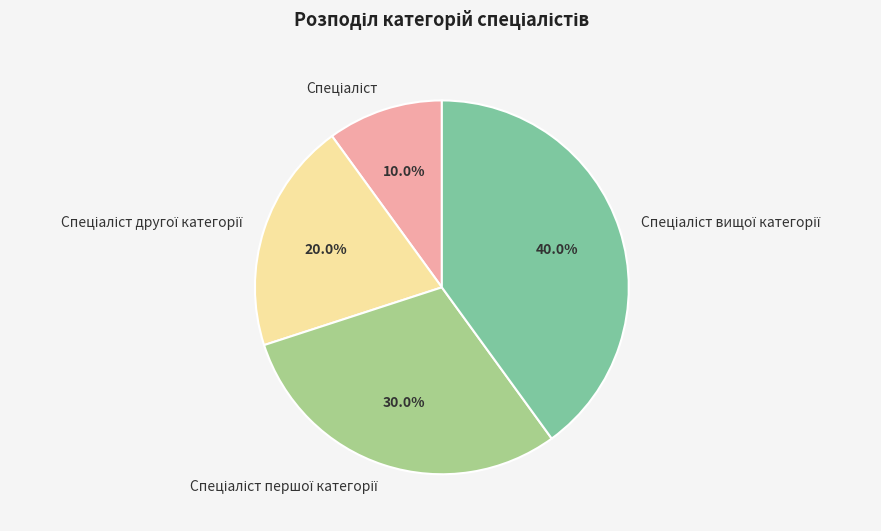

Is there a majority slice in this chart?

No